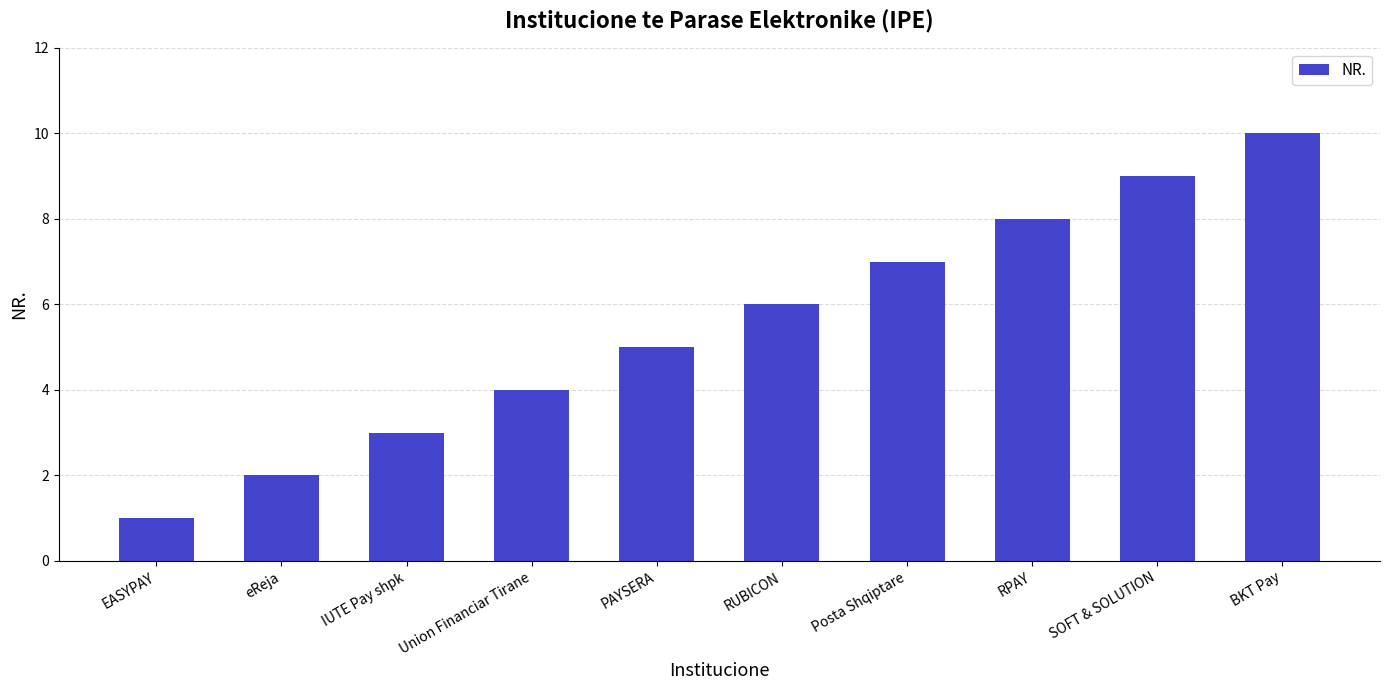

Count the number of categories in the chart.

10